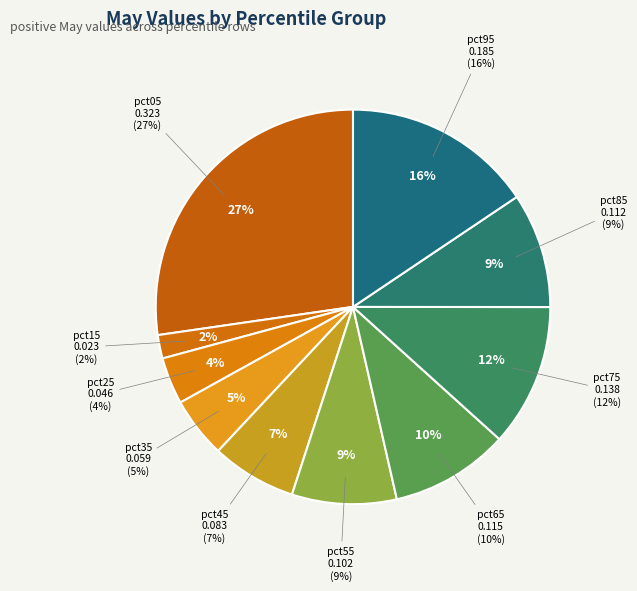

How much of the chart is everything except pct35?

95.0%